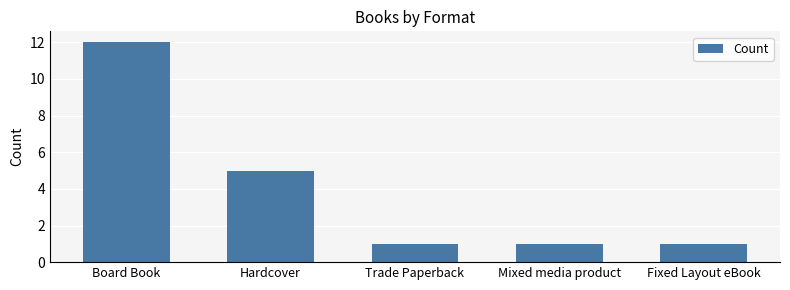

Reading right to left, extract all data points from this chart.

Fixed Layout eBook=1	Mixed media product=1	Trade Paperback=1	Hardcover=5	Board Book=12